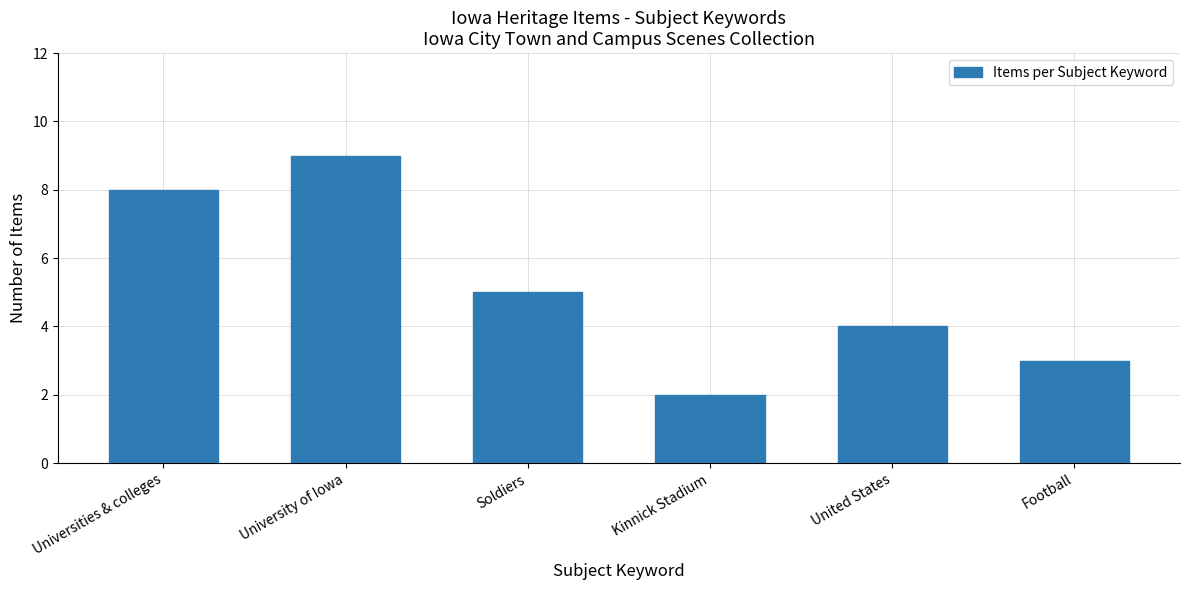

The value at Universities & colleges is 14. True or false?

False